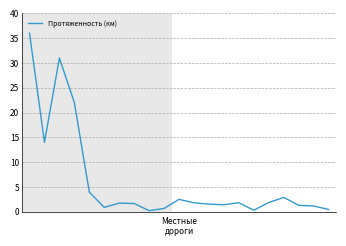

What is the maximum value shown in the chart?

36.0